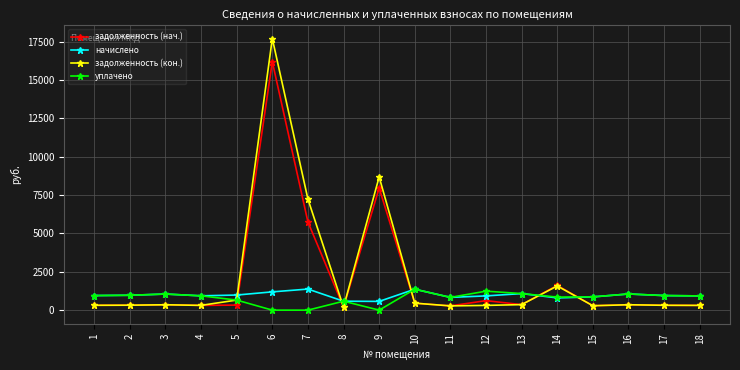

Where is задолженность (нач.) nearest to the value 8199?

9